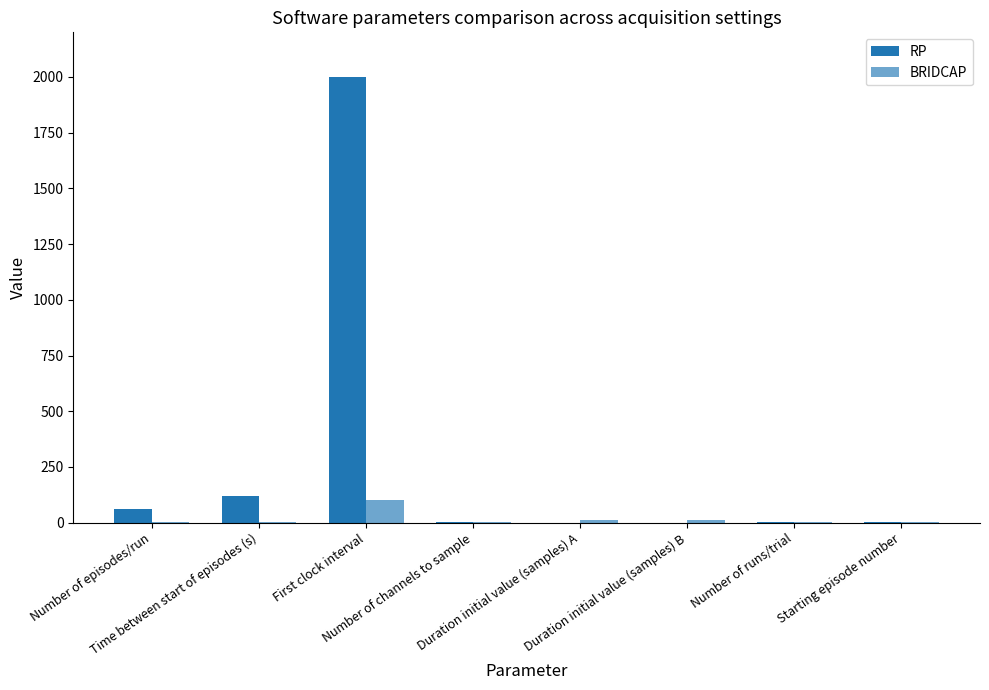

At which category is the sum across all series the highest?

First clock interval